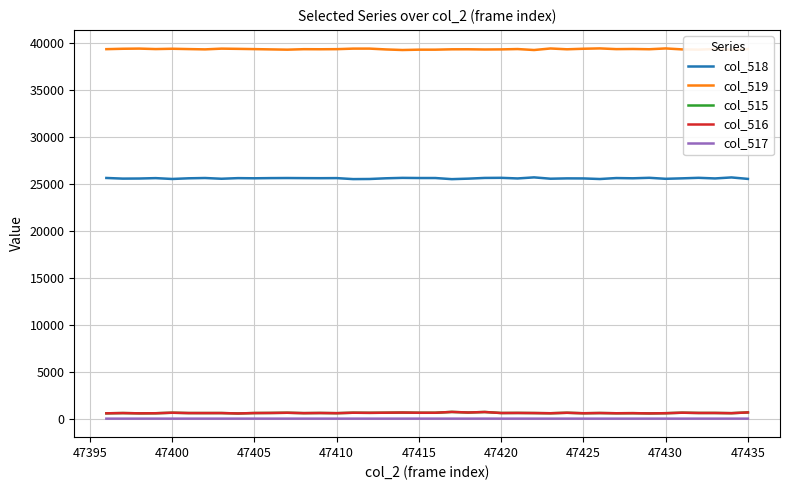

True or false: col_515 and col_519 cross at least once.

False